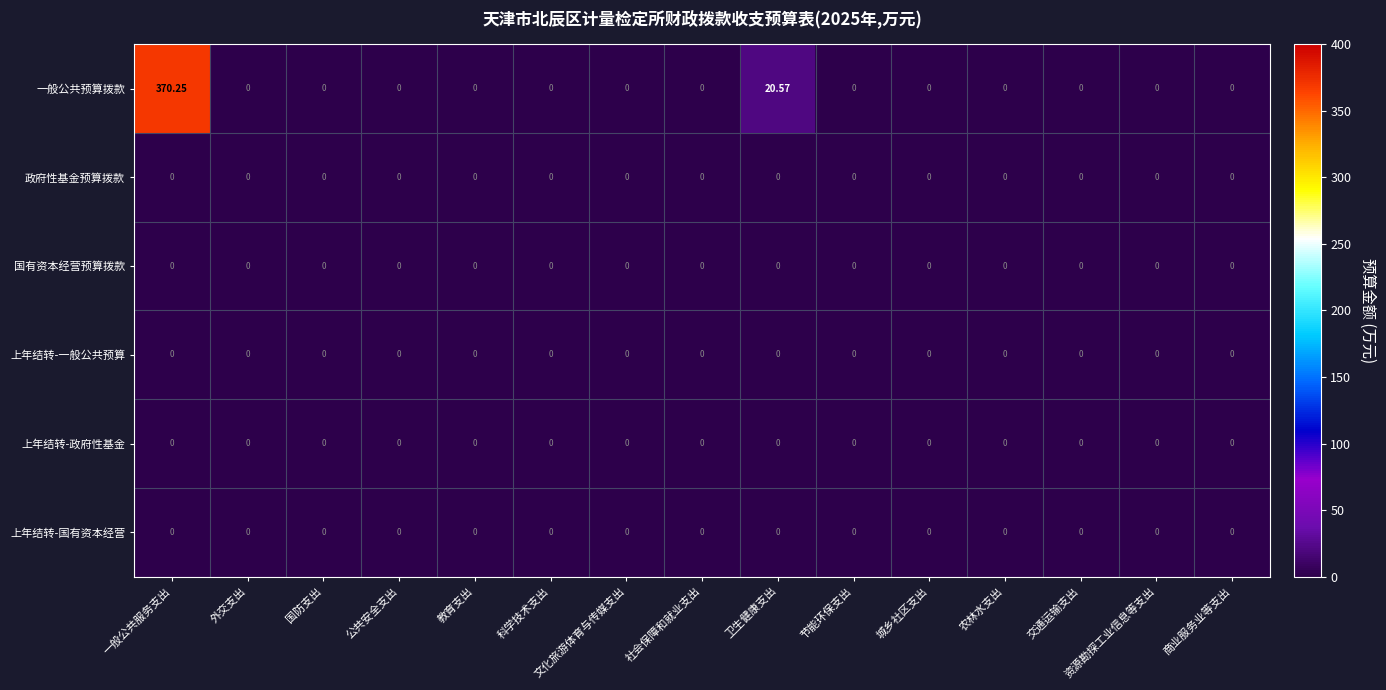

At which category does the chart reach its peak across all series?

一般公共服务支出